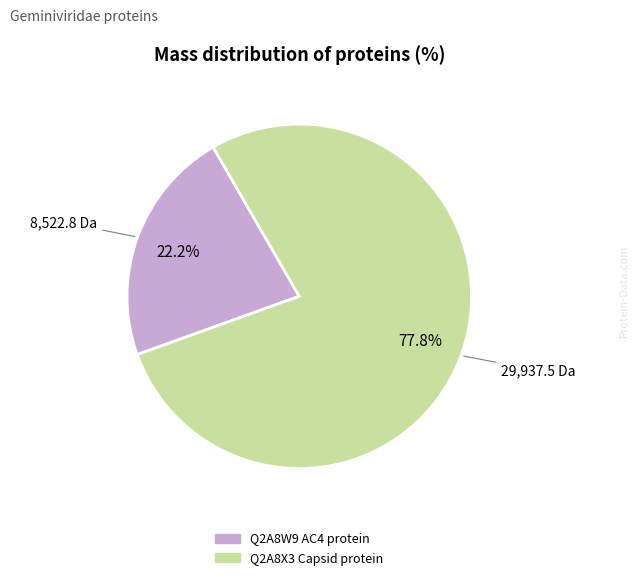

True or false: Q2A8X3 Capsid protein accounts for 78% of the total.

True